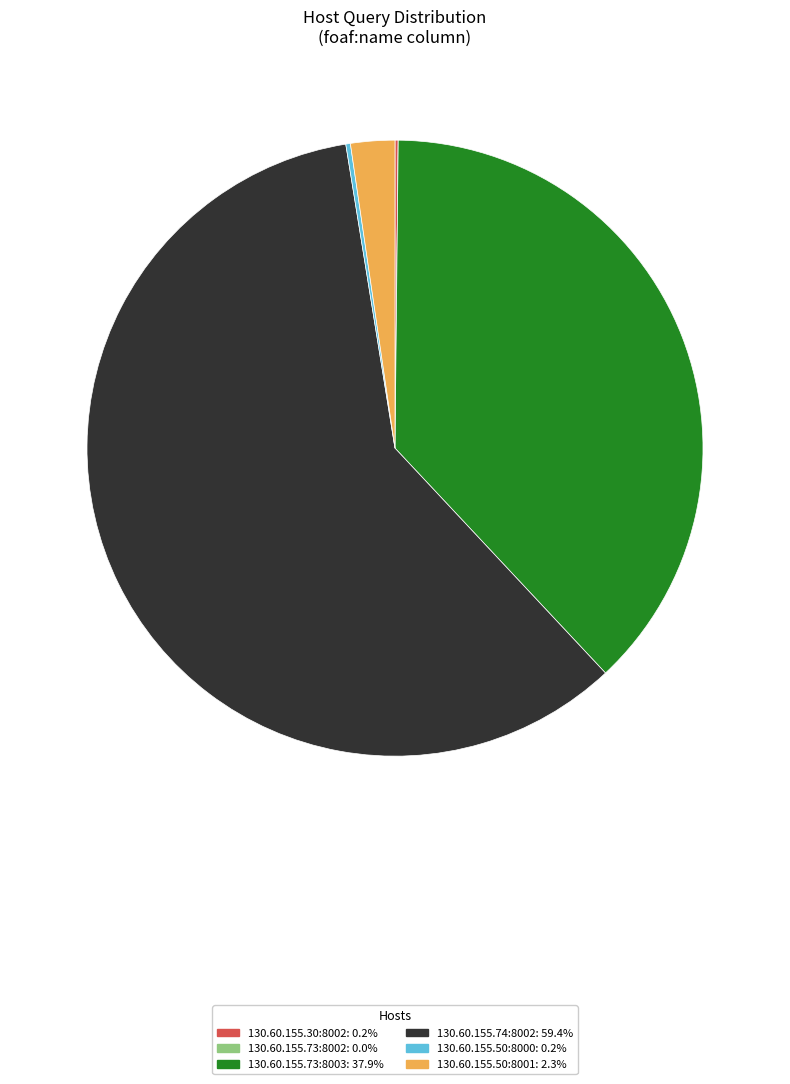

Which slice is the largest?

130.60.155.74:8002